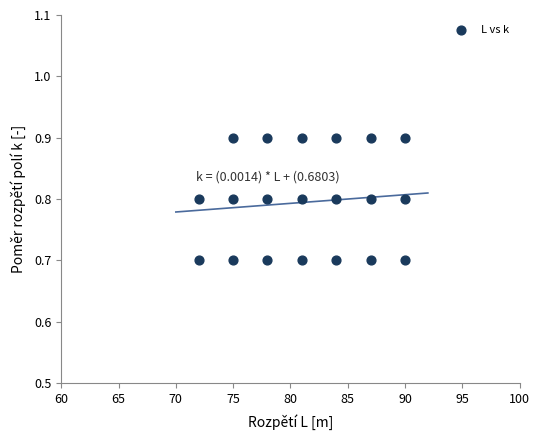

What is the range of X values (max minus min)?

18.0